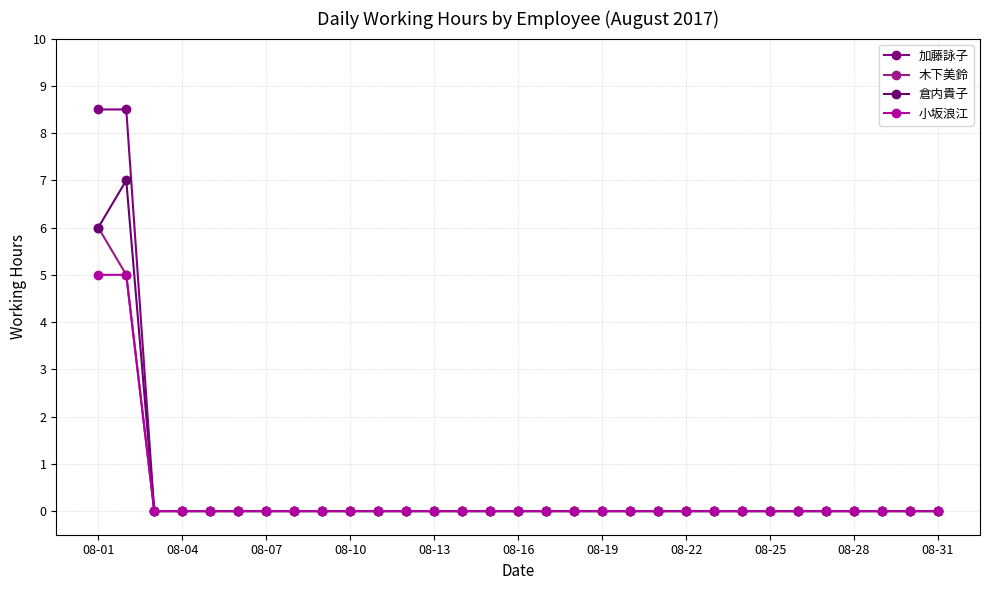

True or false: 倉内貴子 and 加藤詠子 cross at least once.

False